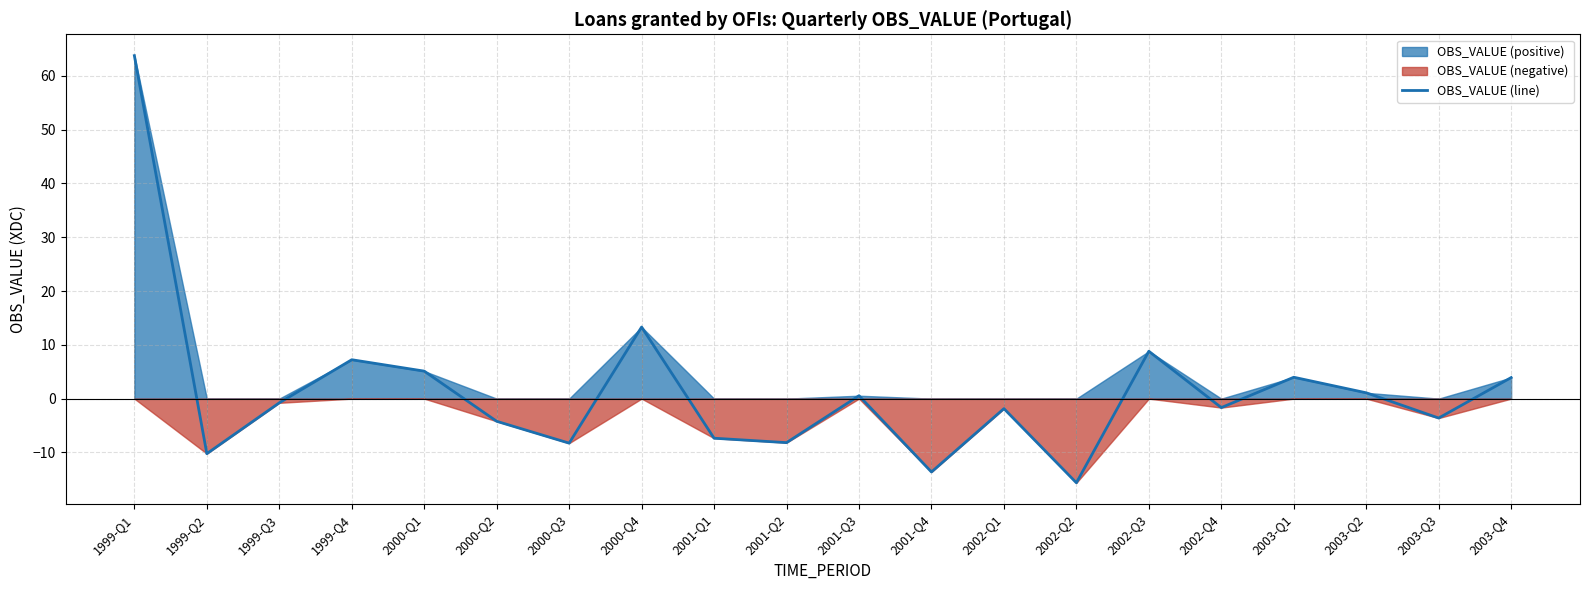

Rank the categories by value from lowest to highest.

2002-Q2, 2001-Q4, 1999-Q2, 2000-Q3, 2001-Q2, 2001-Q1, 2000-Q2, 2003-Q3, 2002-Q1, 2002-Q4, 1999-Q3, 2001-Q3, 2003-Q2, 2003-Q4, 2003-Q1, 2000-Q1, 1999-Q4, 2002-Q3, 2000-Q4, 1999-Q1